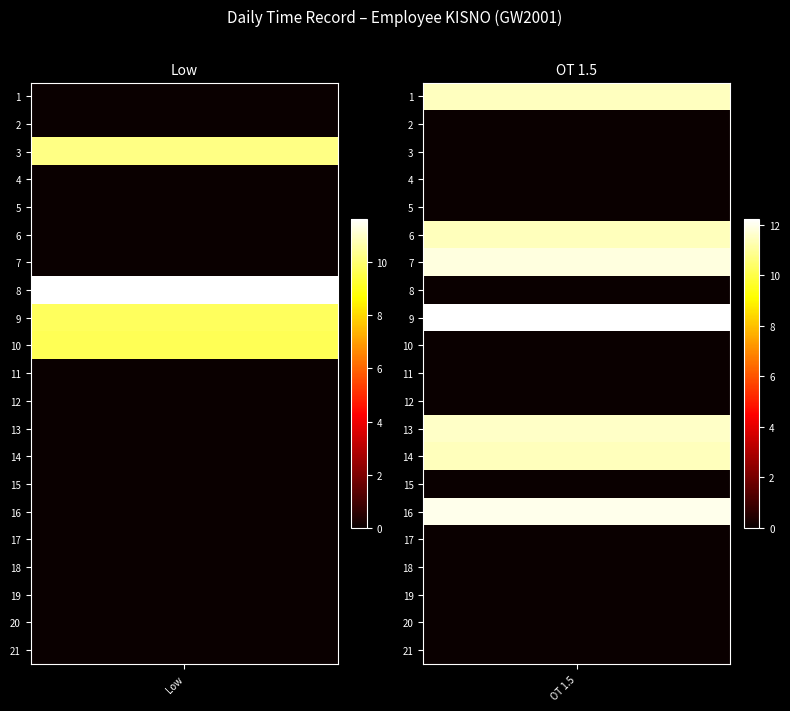

Between 9 and 5, which is larger?

9